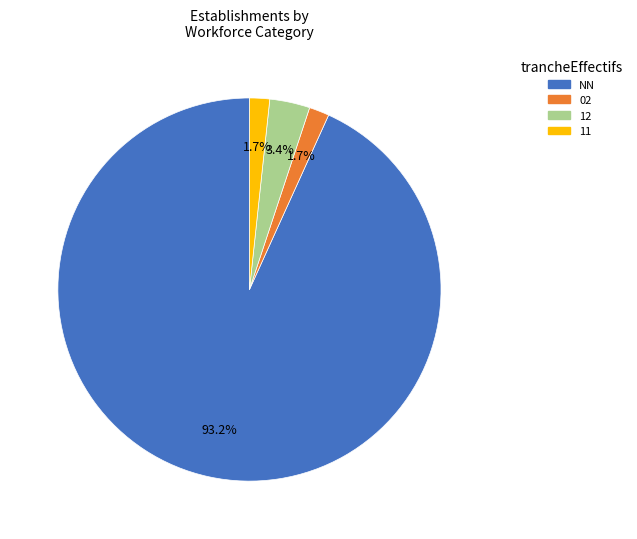

Which has a higher value, 12 or NN?

NN